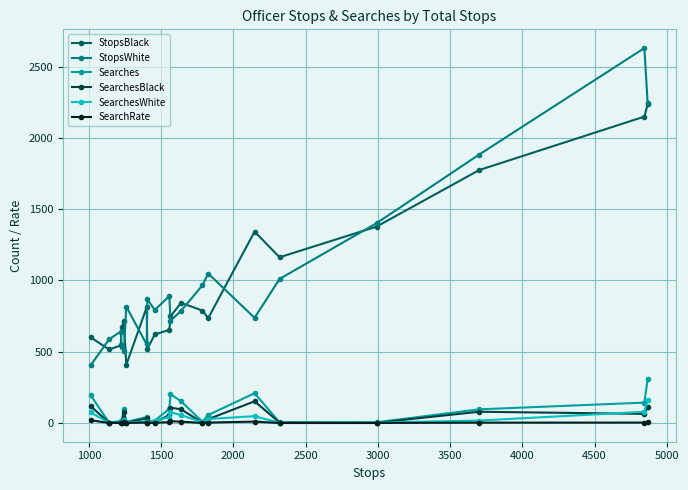

How many data points in StopsWhite are less than 817?

10